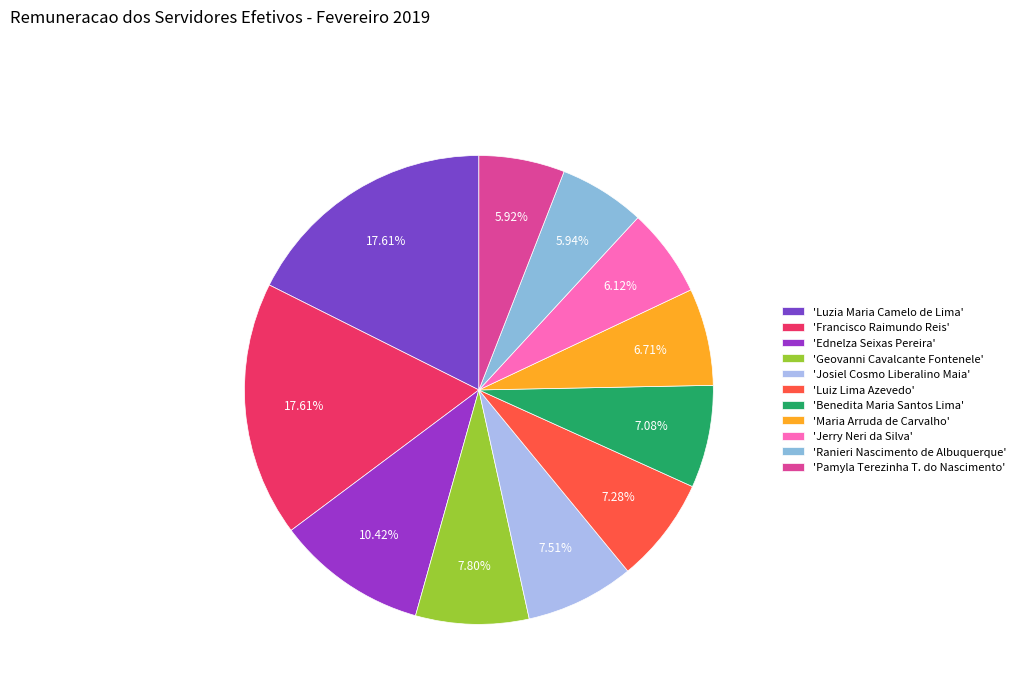

Is there any slice that represents more than half of the pie?

No